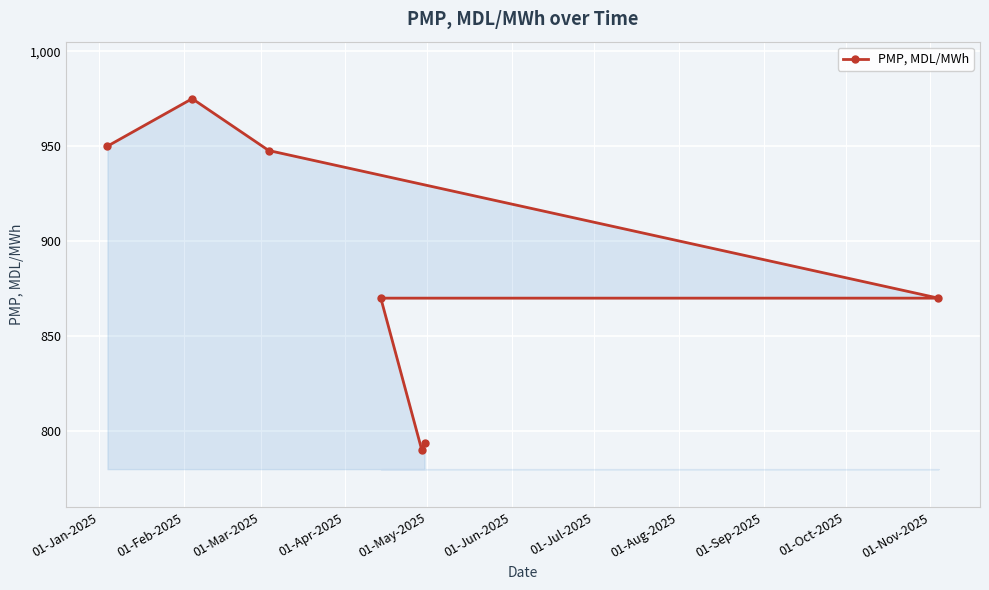

What is the difference between the maximum and minimum values?

185.0